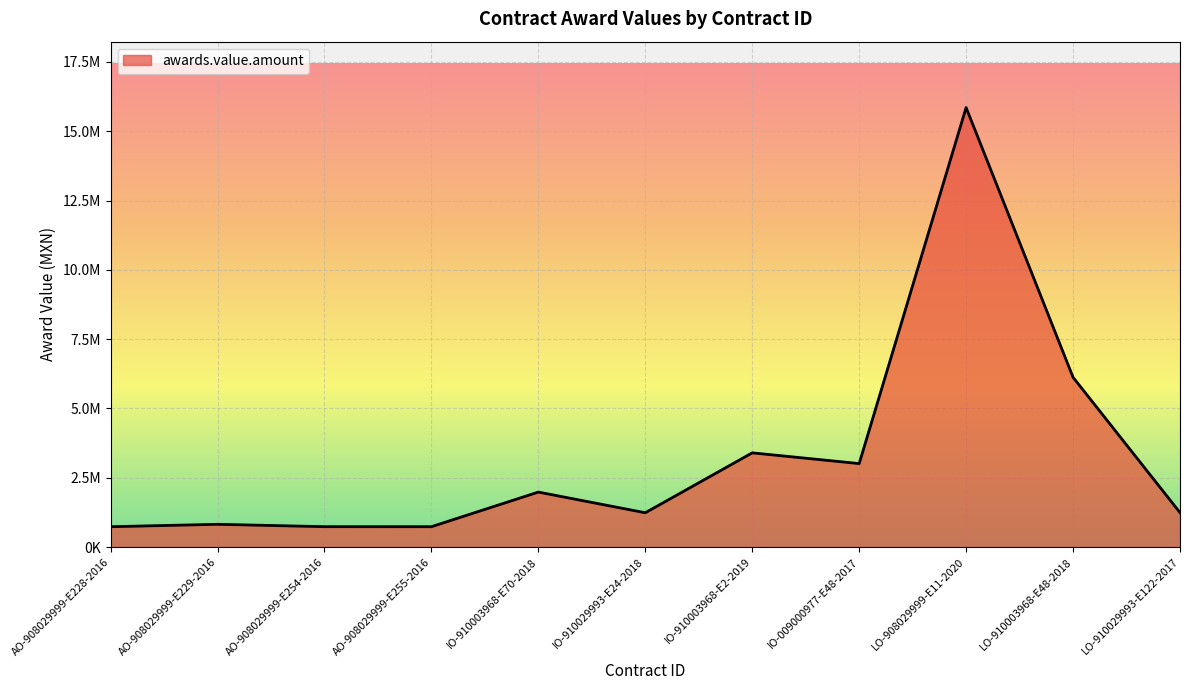

Does the chart display data point markers on the line(s)?

No